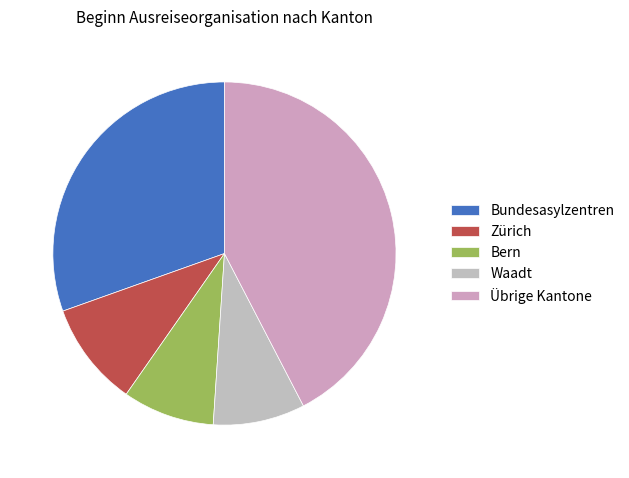

Is there any slice that represents more than half of the pie?

No